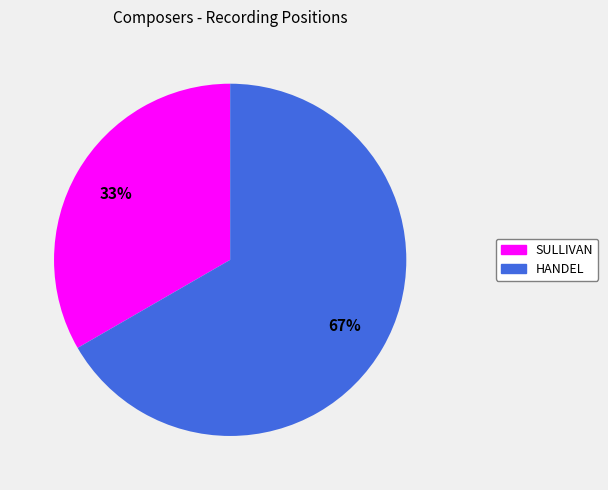

Is the sum of SULLIVAN and HANDEL greater than half?

Yes